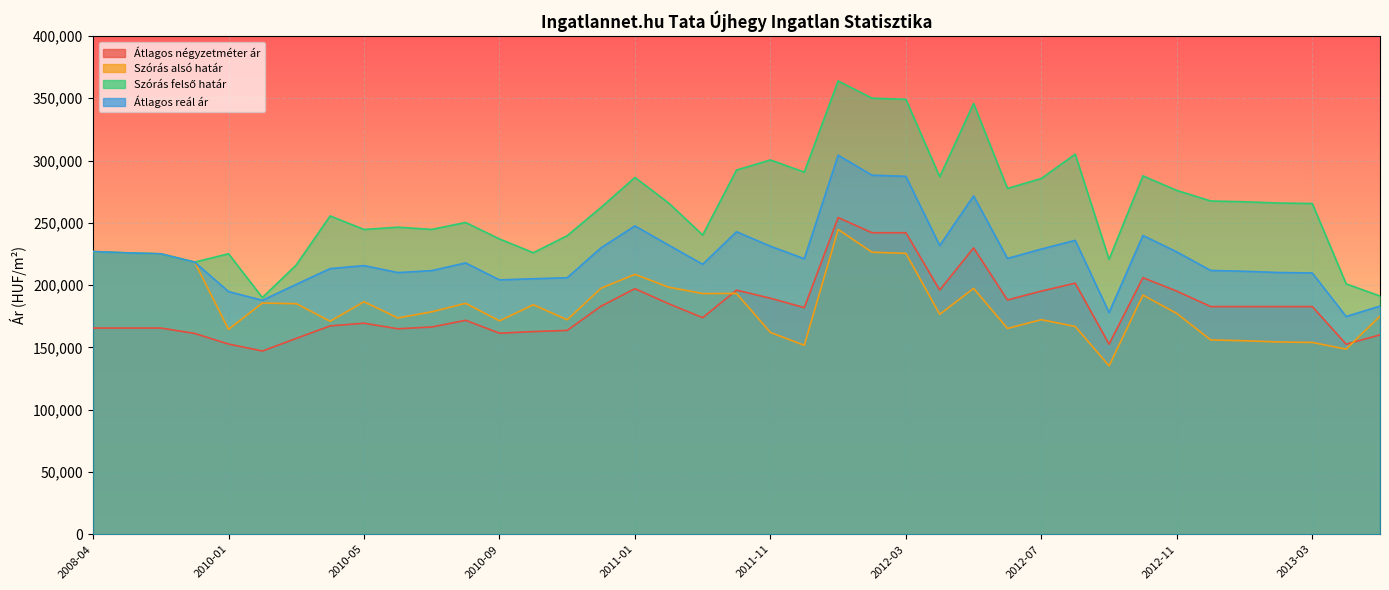

What is the total value across all series at 2010-05?

840988